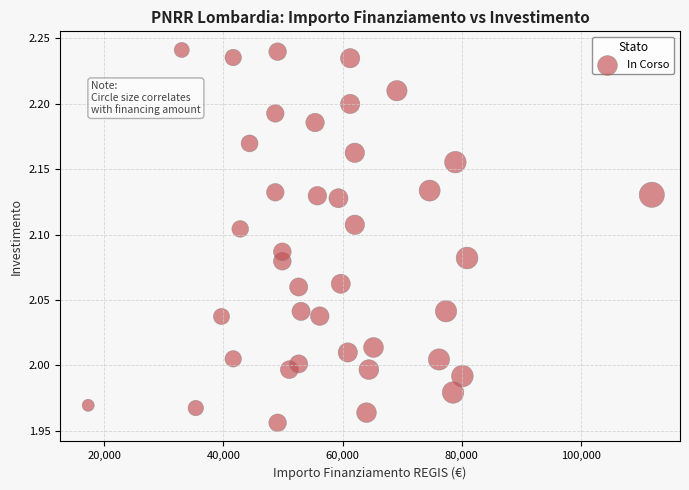

What is the range of X values (max minus min)?

94665.7